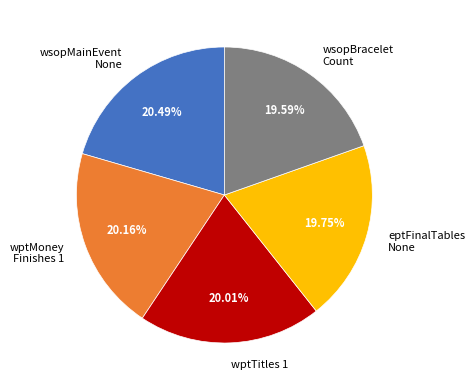

Combined, do wsopMainEvent None and eptFinalTables None account for over 50%?

No